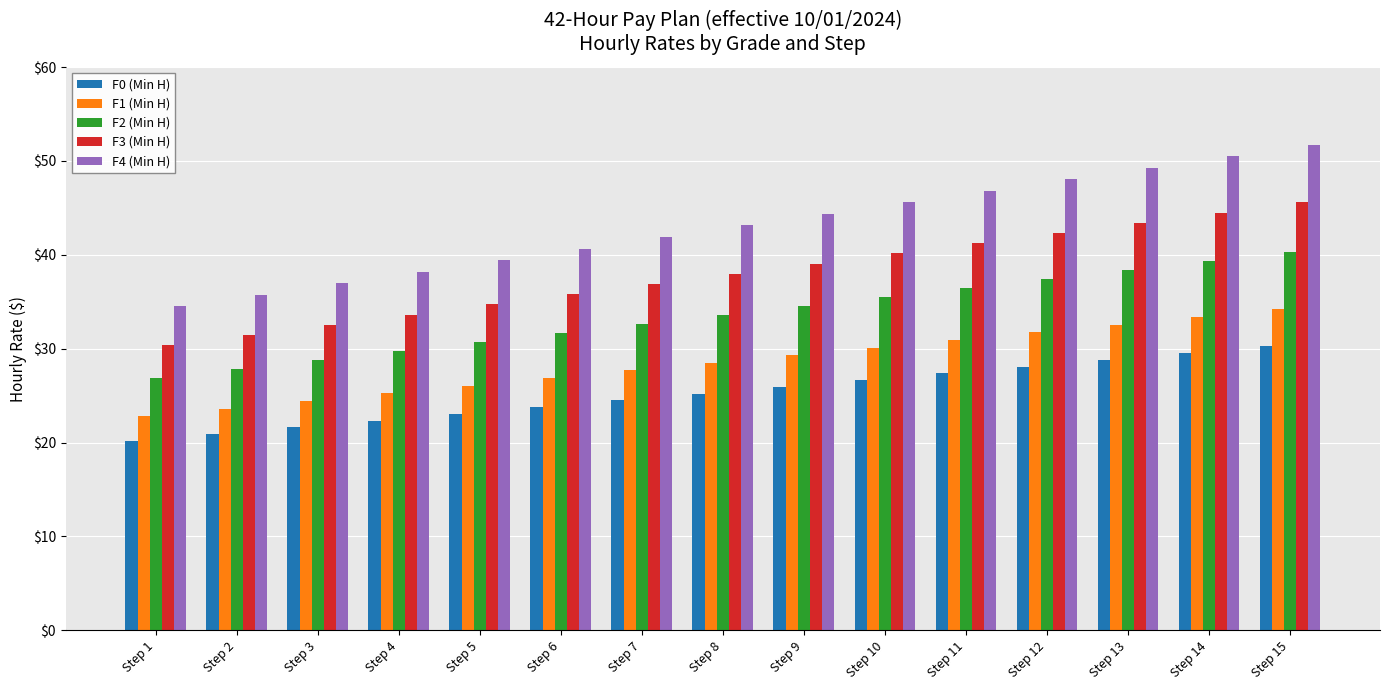

At which category is the sum across all series the highest?

Step 15